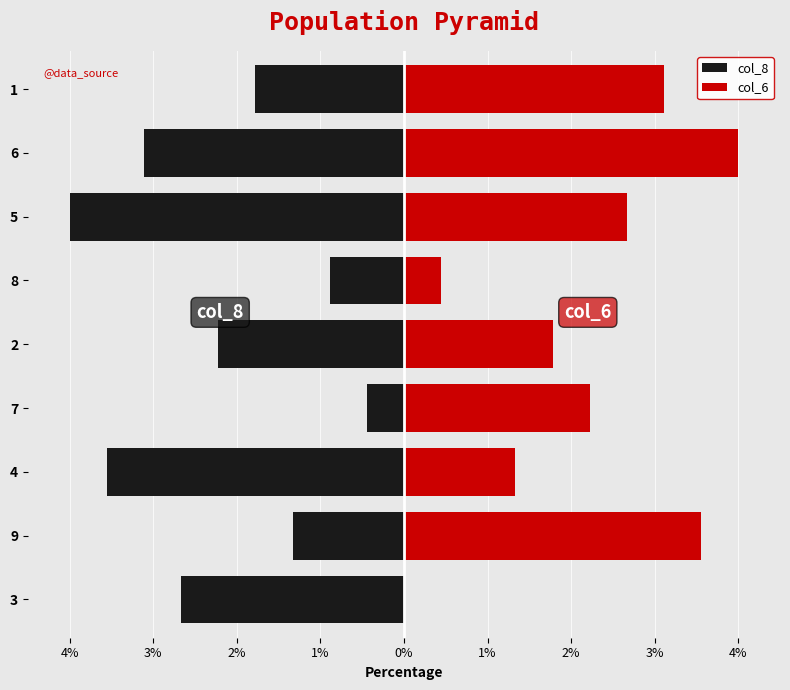

How many series are shown in this chart?

2